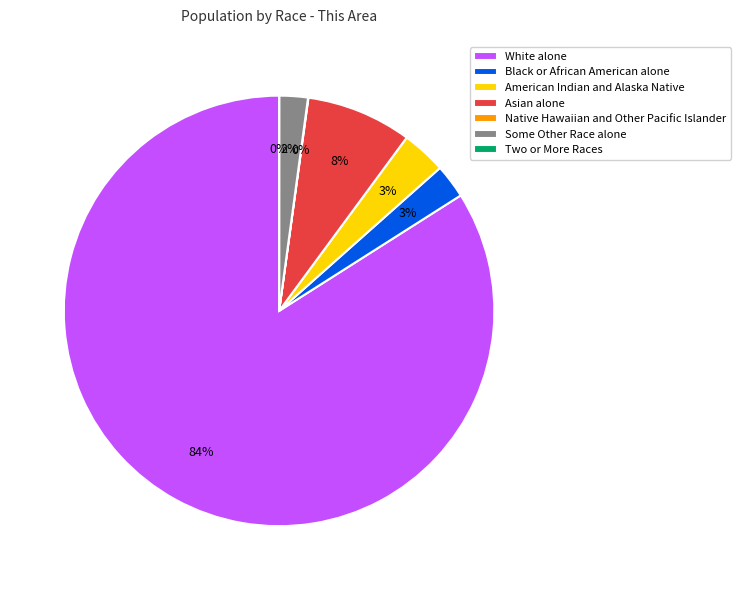

What is the largest slice in the pie chart?

White alone